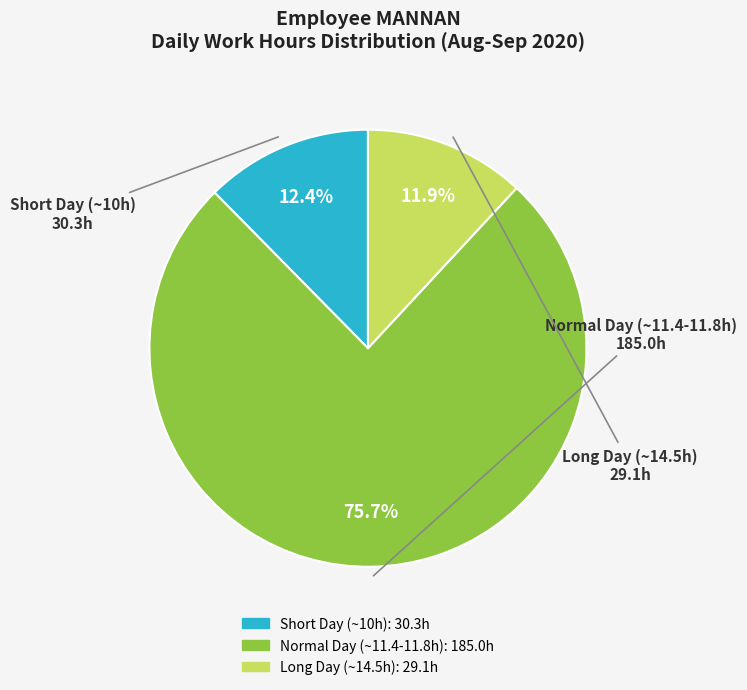

Is there a majority slice in this chart?

Yes